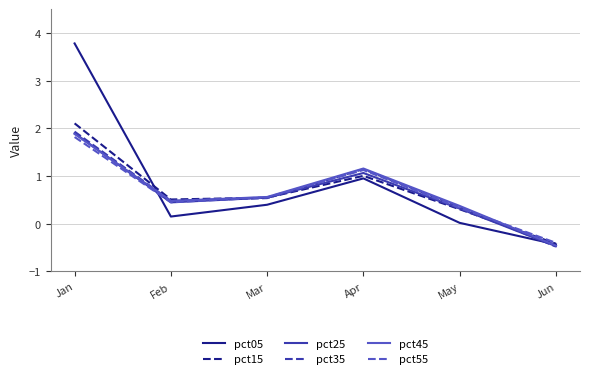

Which series has the largest range (max minus min)?

pct05